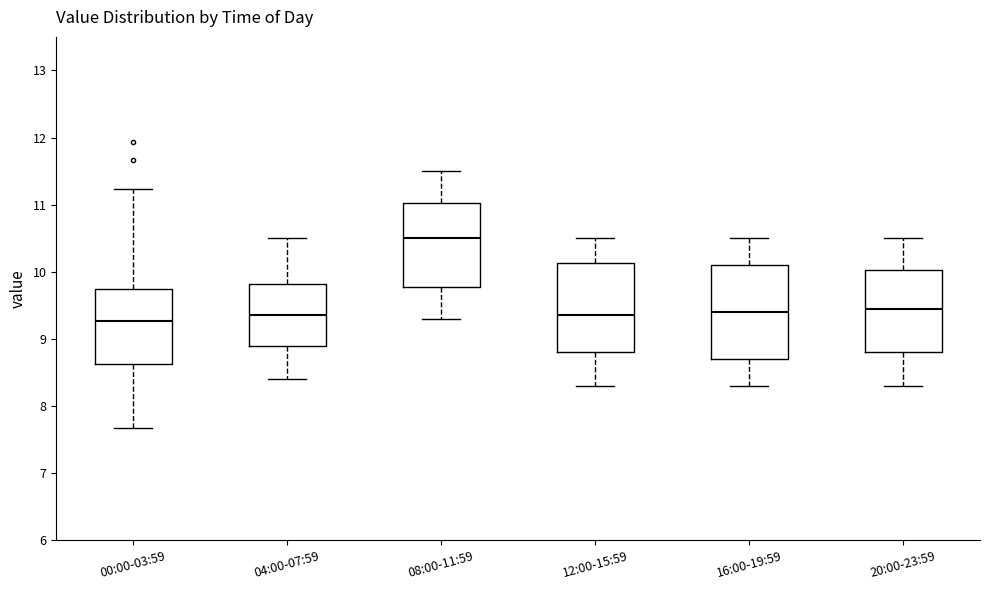

Where is the upper edge of the box for 16:00-19:59 on the y-axis? The values are not printed on the chart, so give them approximately, as read against the axis.

10.1